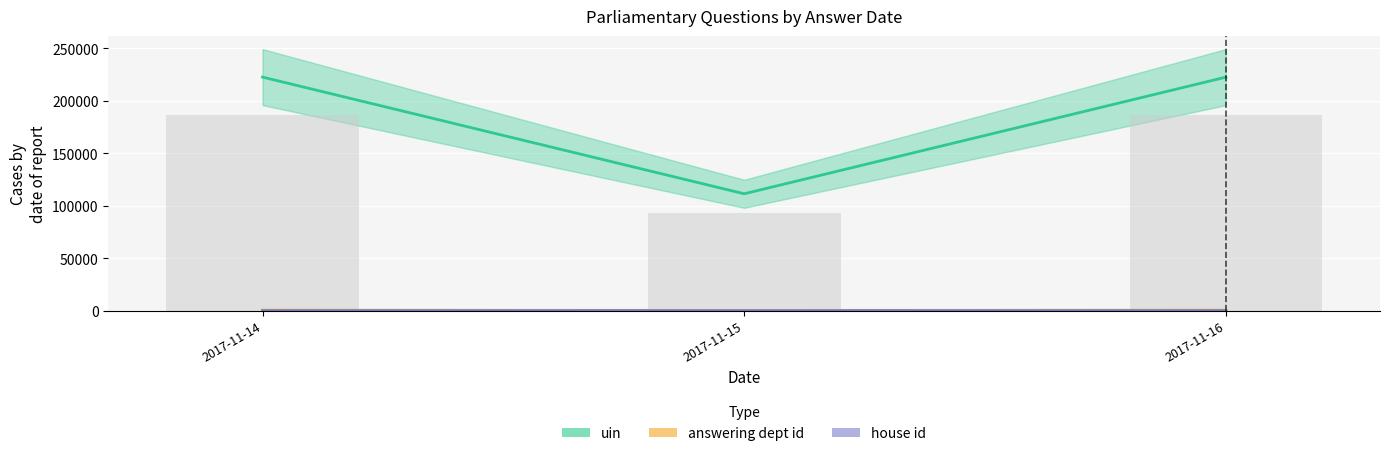

What is the average value of the answering dept id series?

203